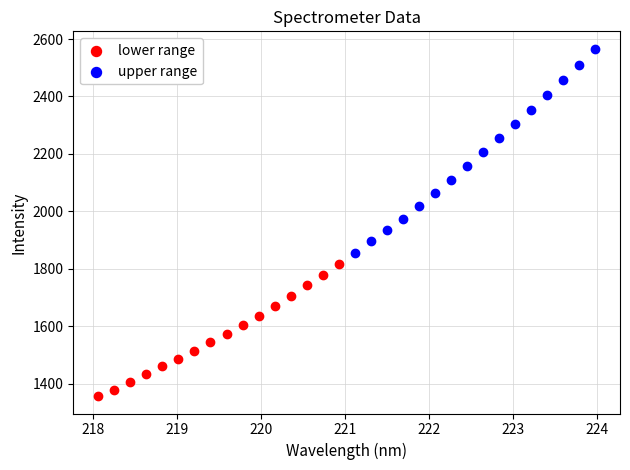

What are all the series names shown in the legend?

lower range, upper range